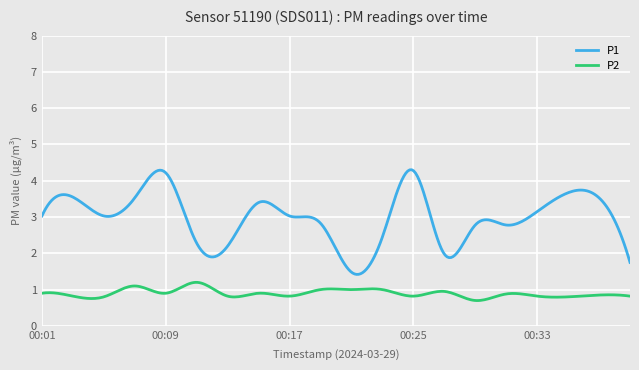

What is the lowest value of the P1 series?

1.4